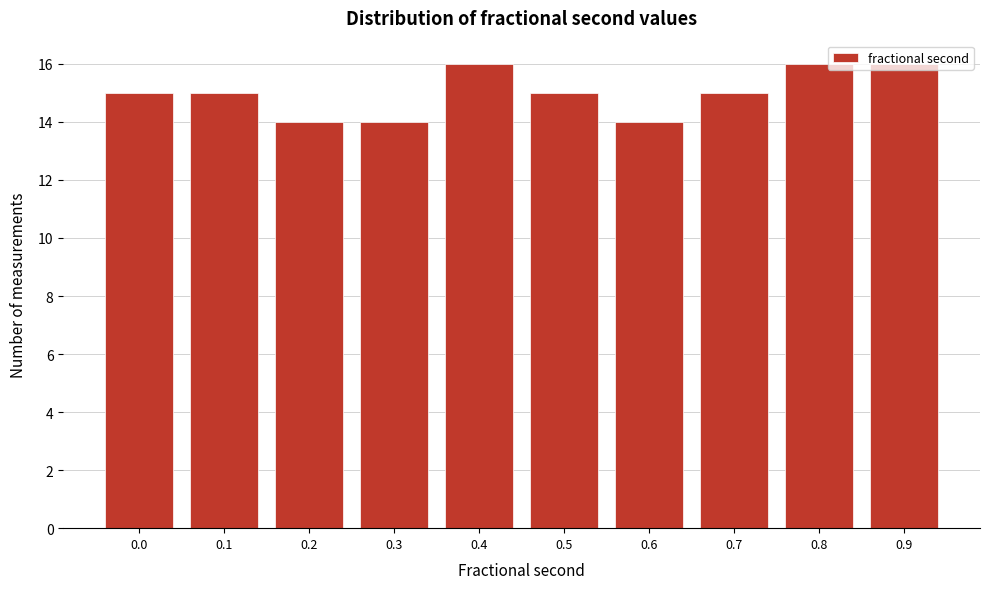

What is the value of the 8th bar from the left?

15